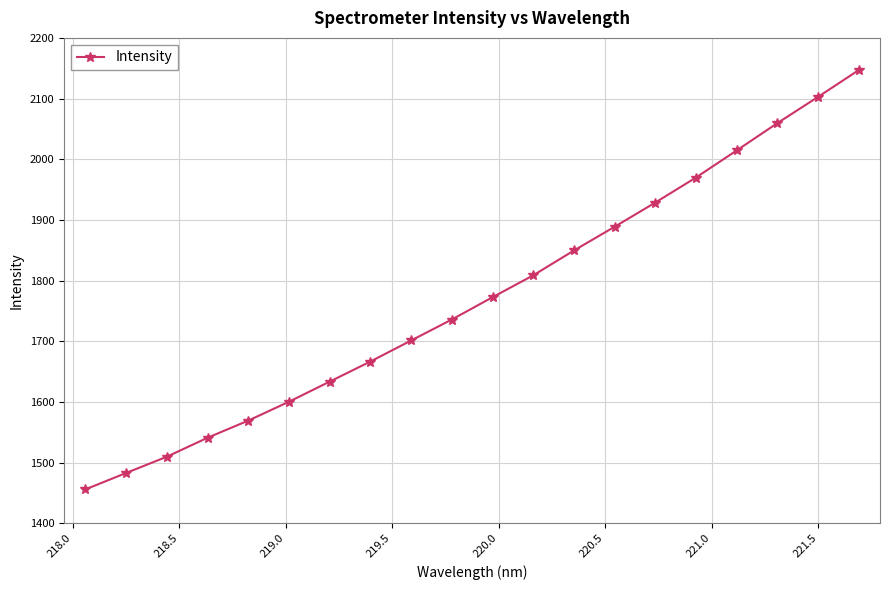

True or false: there are more than 2 points higher than both neighbors.

False